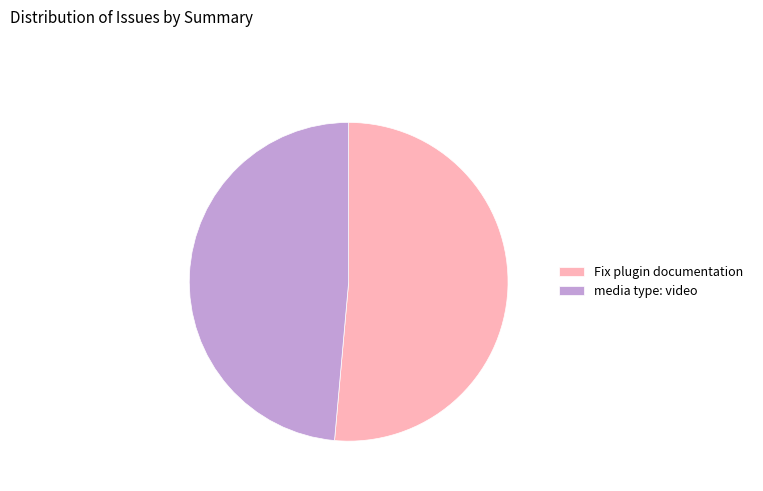

The Fix plugin documentation slice represents 57% of the pie. True or false?

False